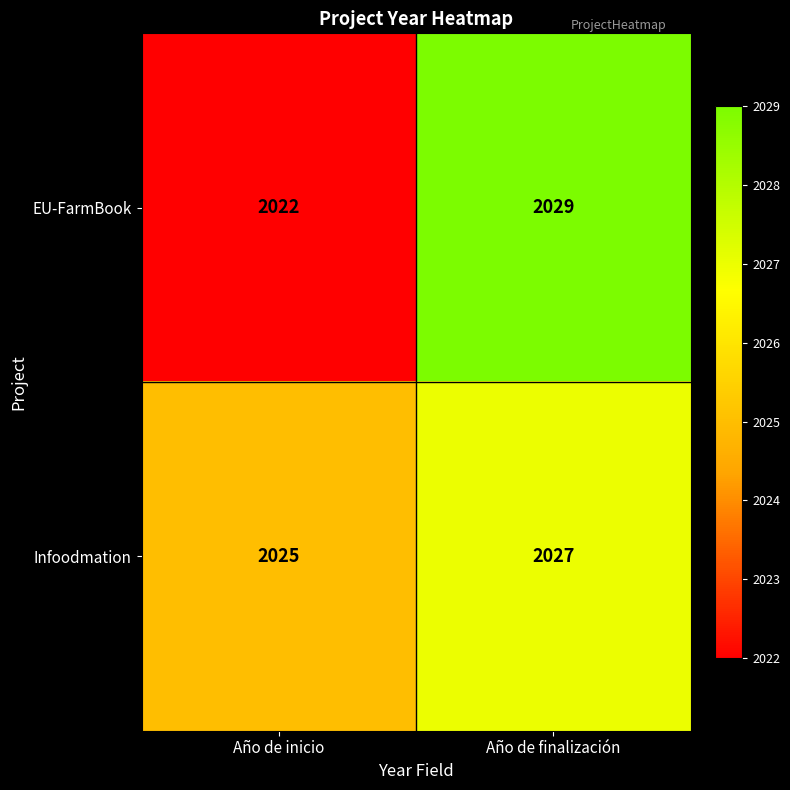

Count the number of data series in this chart.

2